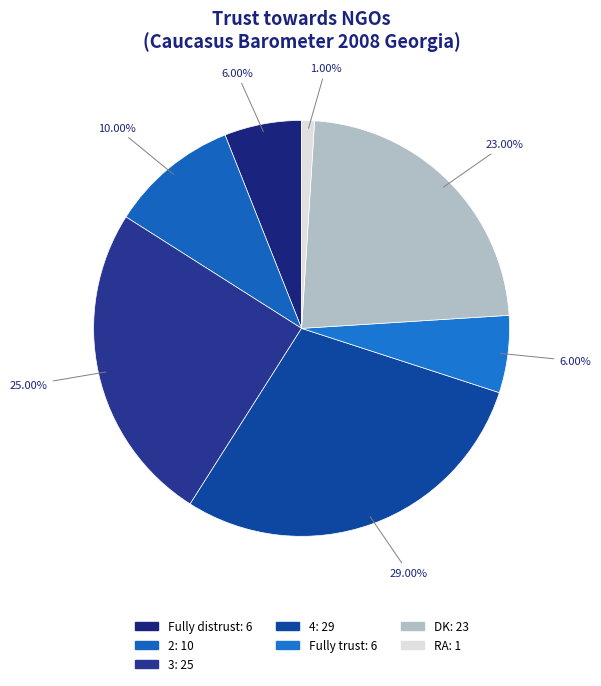

Does any single category account for the majority?

No